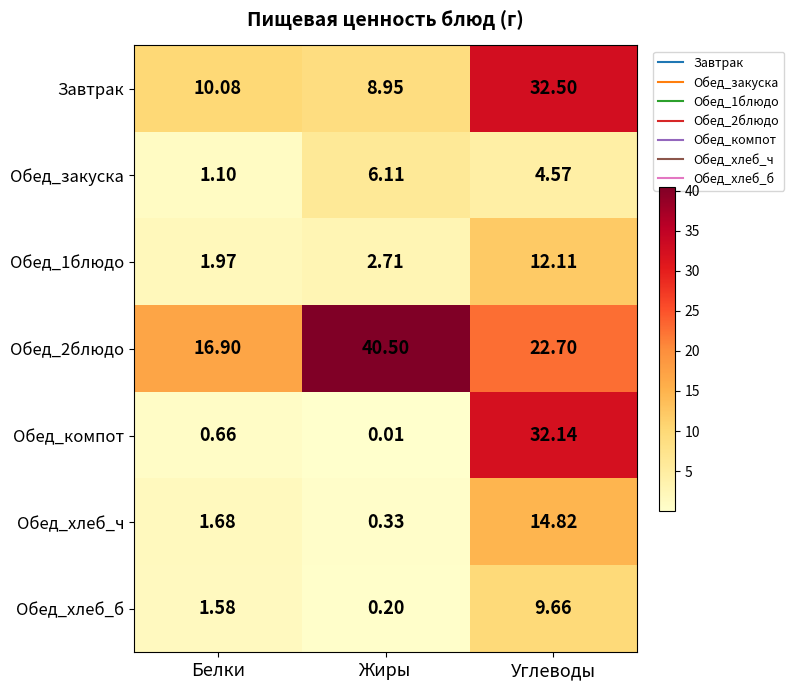

At Углеводы, list the series in order from largest to smallest.

Завтрак, Обед_компот, Обед_2блюдо, Обед_хлеб_ч, Обед_1блюдо, Обед_хлеб_б, Обед_закуска